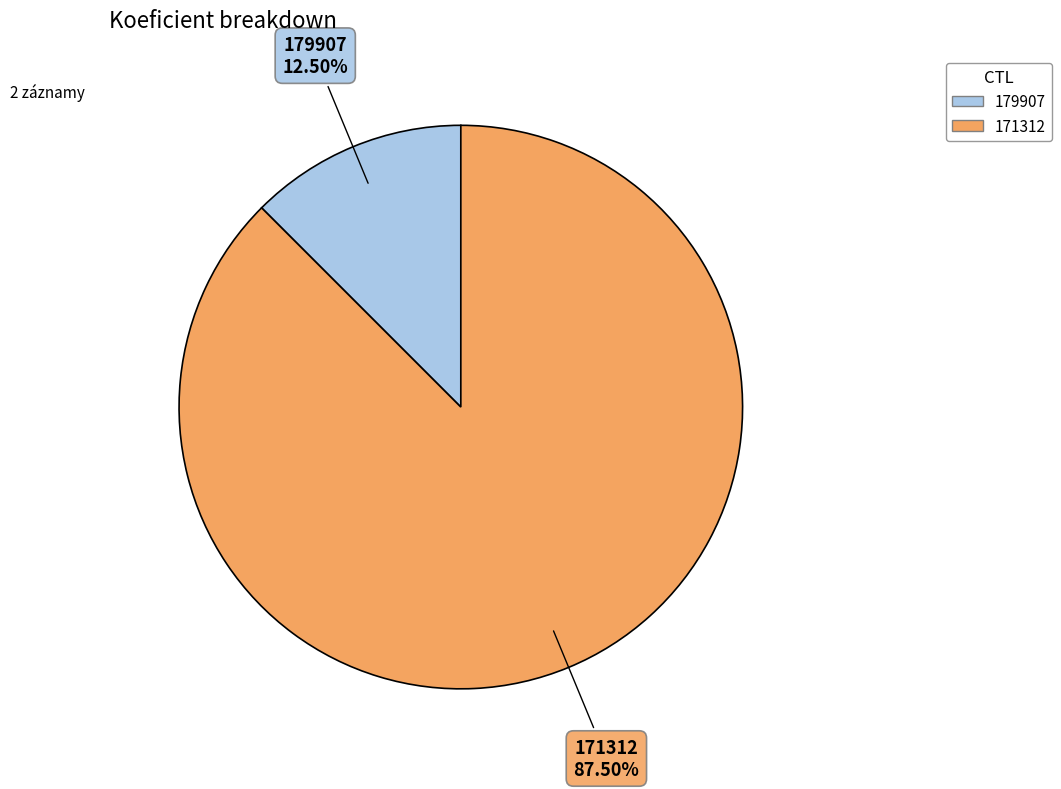

Which slice is the largest?

171312